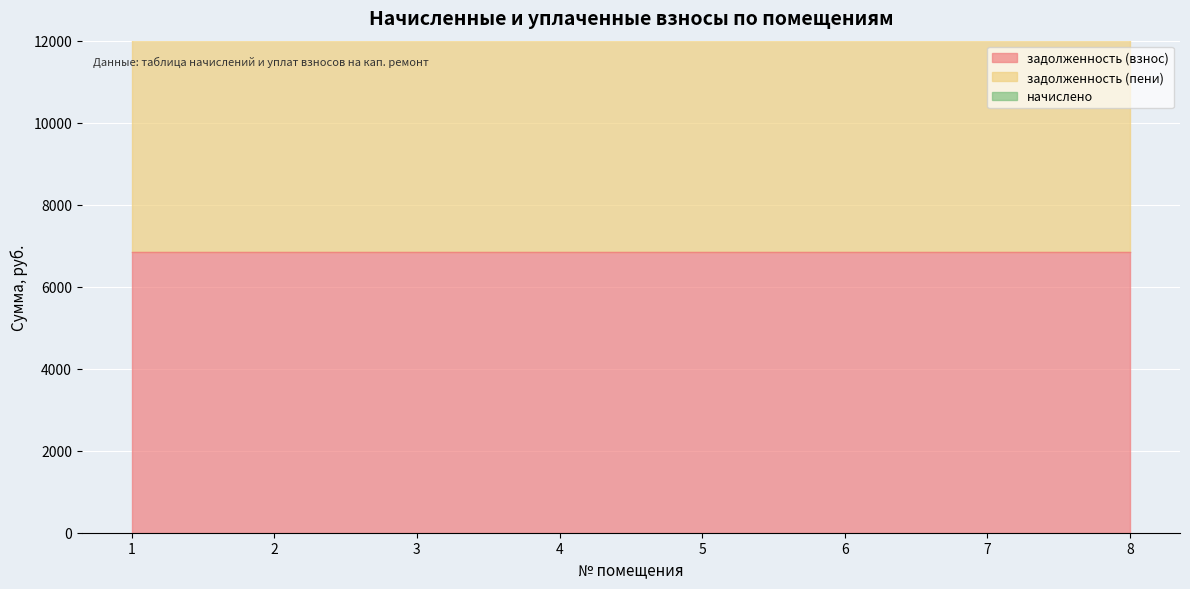

True or false: начислено has a value of 2464.0 at 8.

True